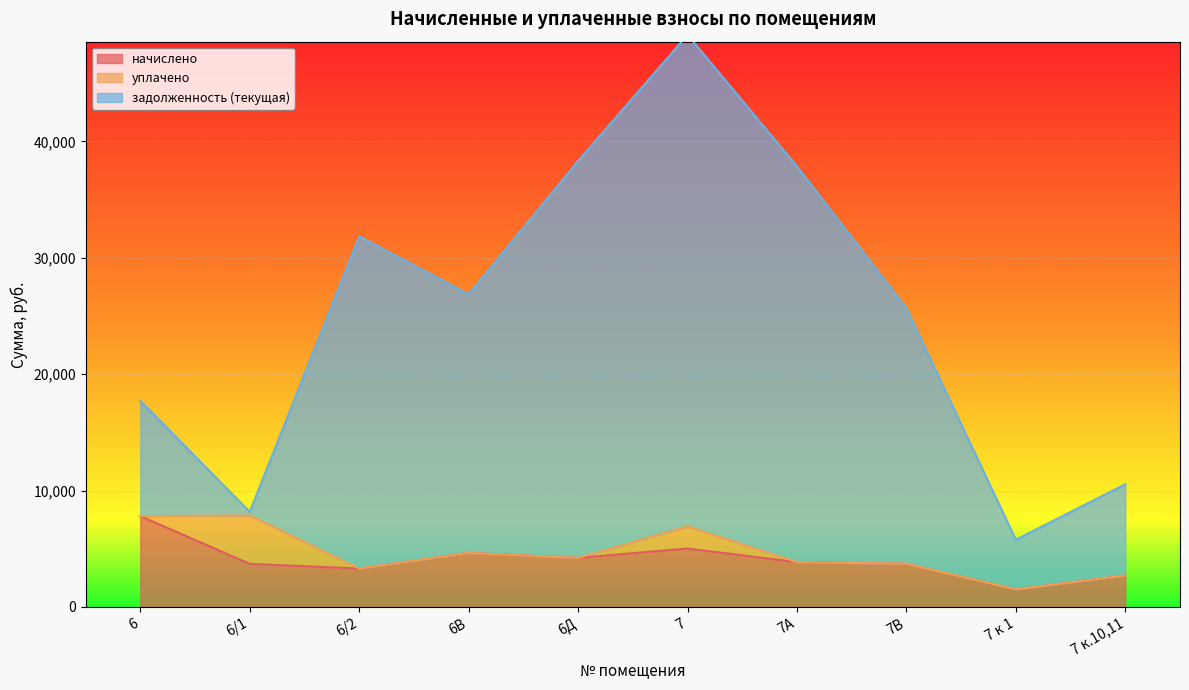

The value of начислено at 7 к.10,11 is 1243.8. True or false?

False